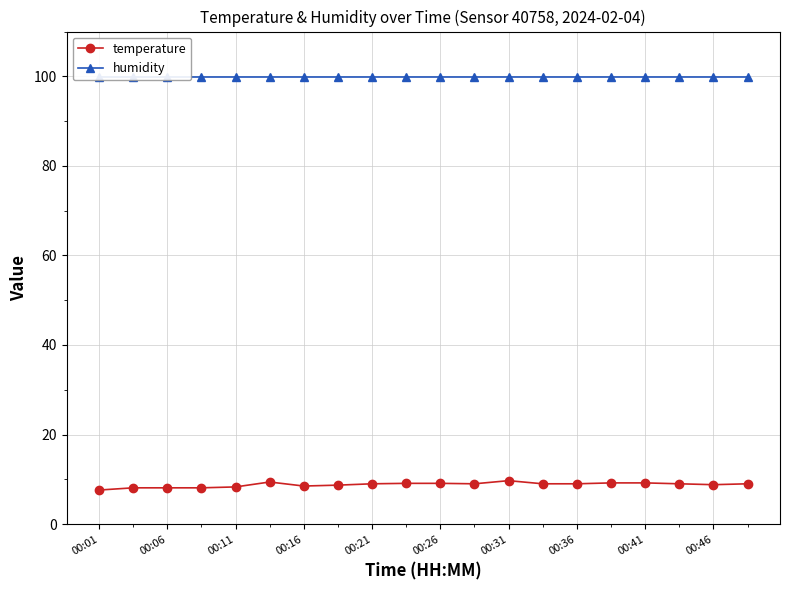

True or false: temperature and humidity cross at least once.

False